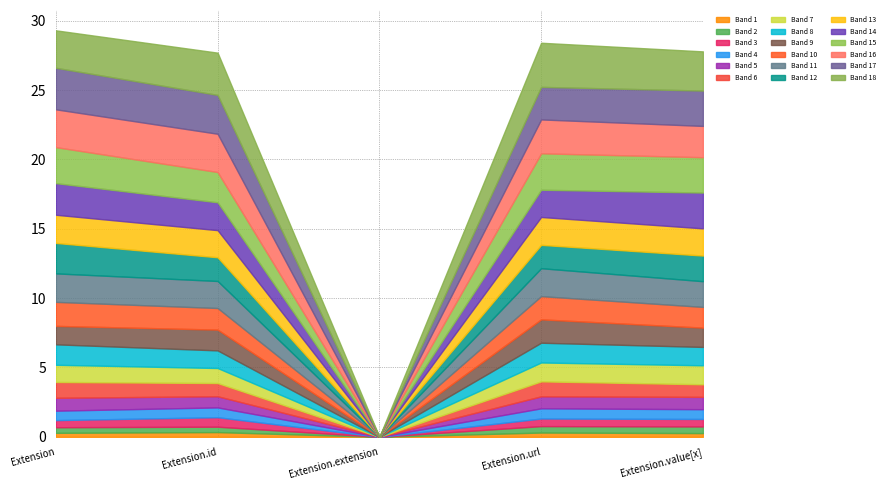

What are all the series names shown in the legend?

Band 1, Band 2, Band 3, Band 4, Band 5, Band 6, Band 7, Band 8, Band 9, Band 10, Band 11, Band 12, Band 13, Band 14, Band 15, Band 16, Band 17, Band 18